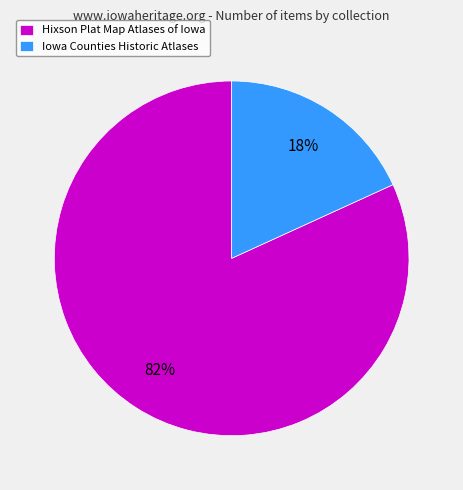

Is there any slice that represents more than half of the pie?

Yes